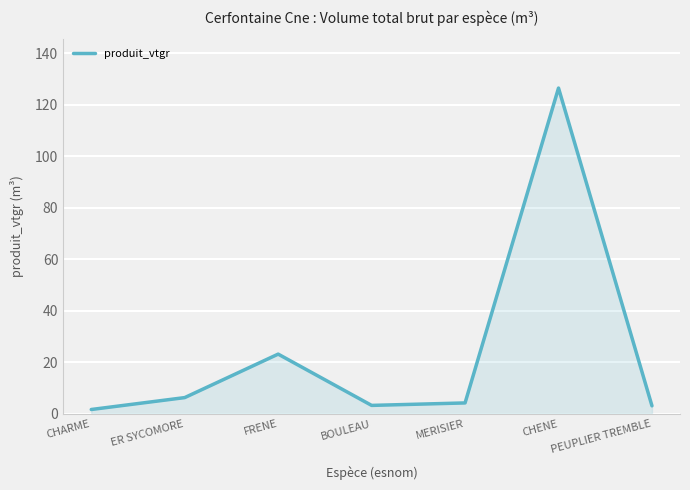

Count the number of data series in this chart.

1